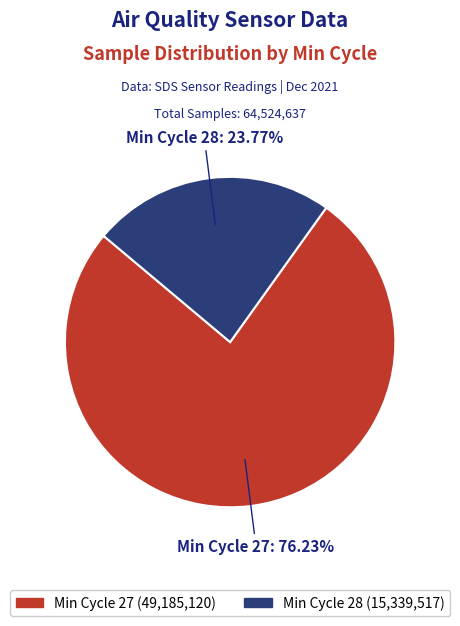

To the nearest percent, what is the average slice percentage?

50%